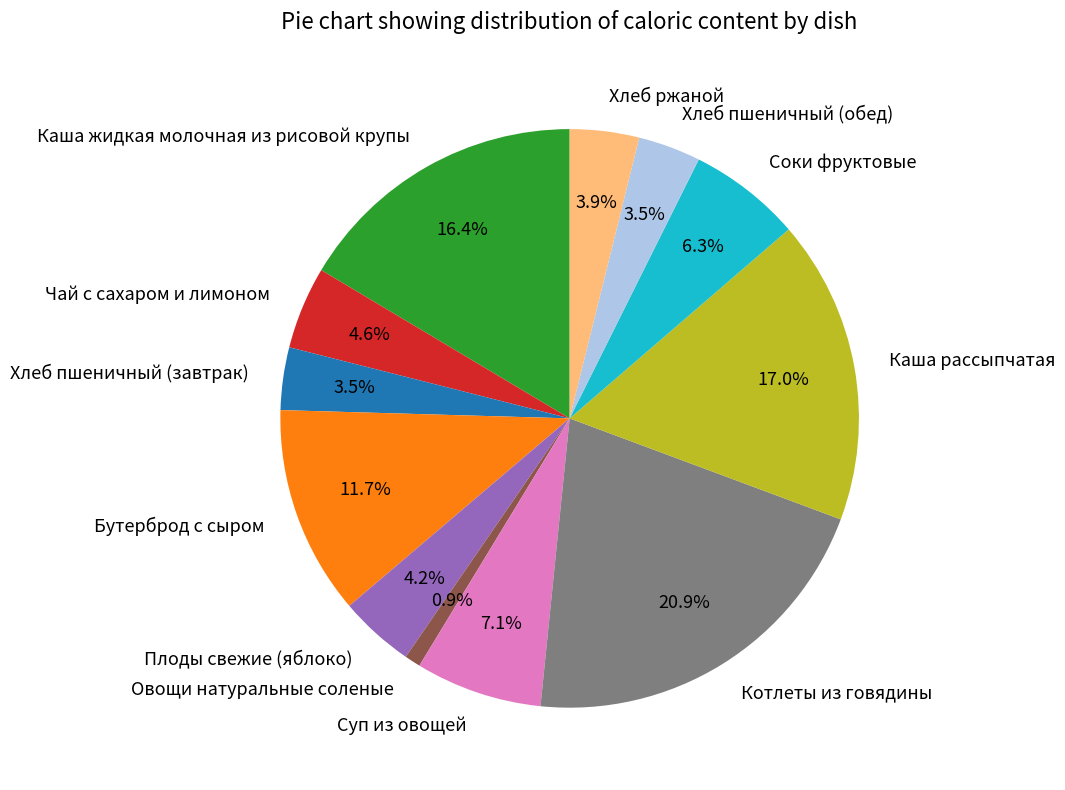

Does Хлеб пшеничный (завтрак) represent more than half of the total?

No